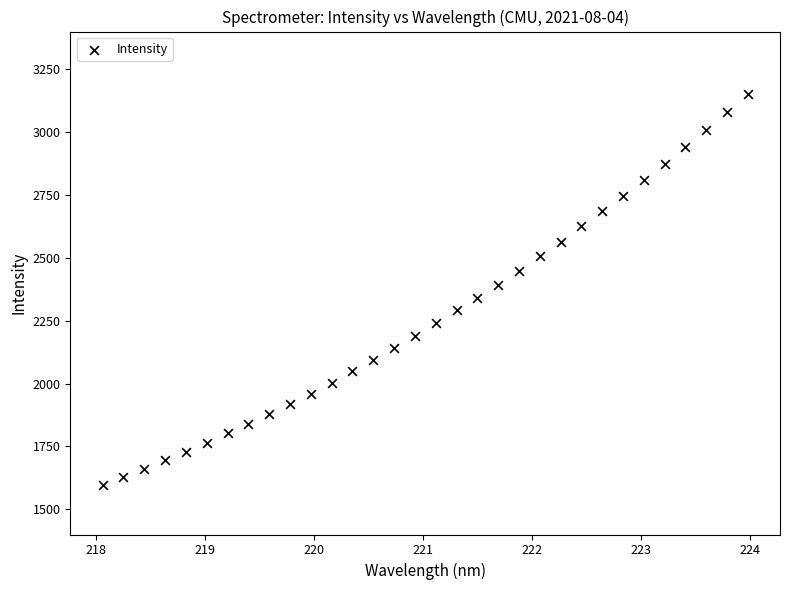

What is the range of Y values (max minus min)?

1552.5